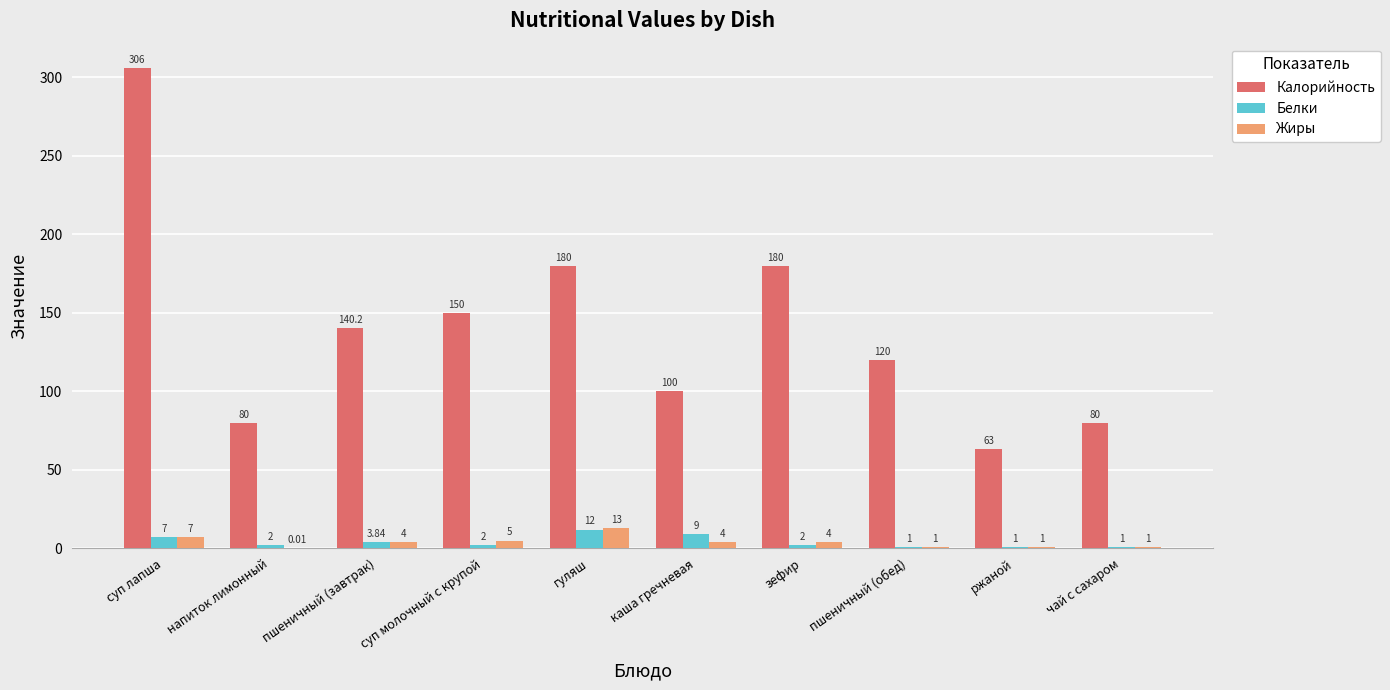

Where does the Белки series first go above 2?

суп лапша